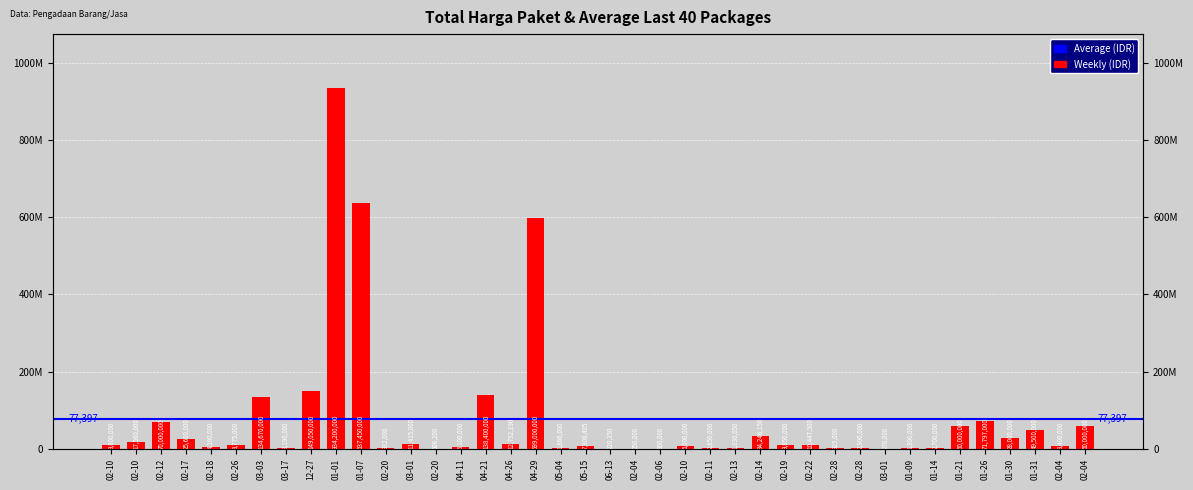

List the labels in order of value, largest first.

01-01, 01-07, 04-29, 12-27, 04-21, 03-03, 01-26, 02-12, 01-21, 02-04, 01-31, 02-14, 01-30, 02-17, 02-10, 04-26, 03-01, 02-22, 02-19, 02-10, 02-26, 02-04, 05-15, 02-10, 04-11, 02-18, 03-17, 02-28, 02-11, 01-14, 05-04, 01-09, 02-13, 02-20, 02-28, 02-20, 02-06, 03-01, 02-04, 06-13